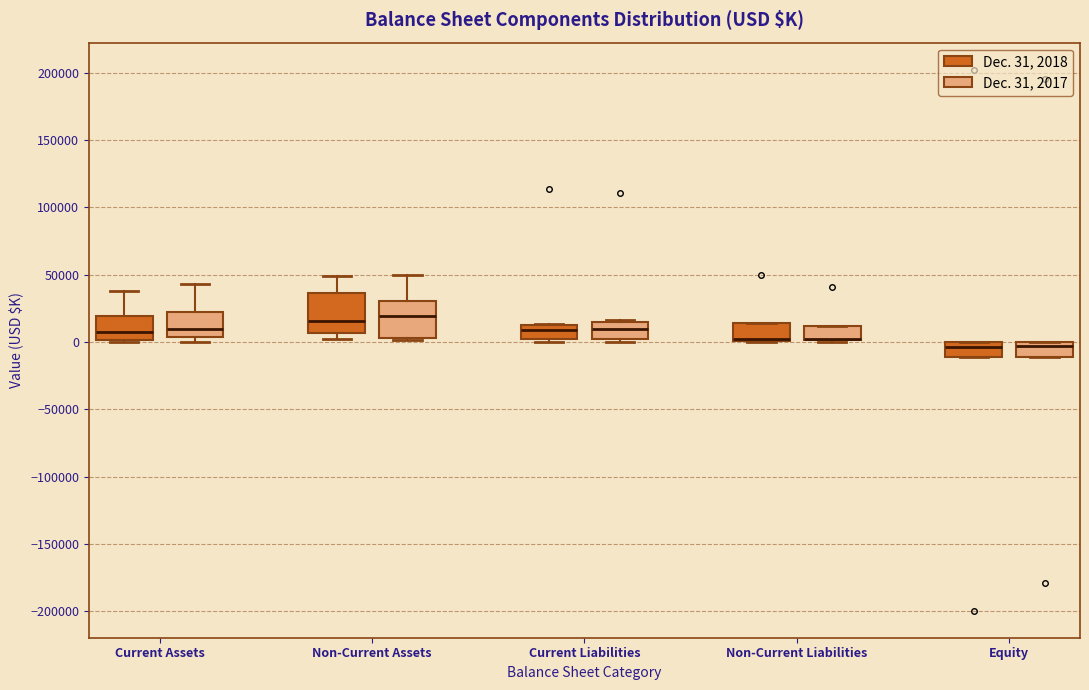

Reading left to right, transcribe this box plot: for each box, give where its median line is, the range the box spans, and where its two whiskers end, as read against the y-axis. The values are not printed on the chart, so give them approximately, as read against the axis.

Current Assets (Dec. 31, 2018): median 10000, box 0 to 20000, whiskers 0 (just below the box's lower edge) to 40000
Current Assets (Dec. 31, 2017): median 10000, box 5000 to 20000, whiskers 0 to 45000
Non-Current Assets (Dec. 31, 2018): median 15000, box 5000 to 35000, whiskers 0 to 50000
Non-Current Assets (Dec. 31, 2017): median 20000, box 5000 to 30000, whiskers 0 to 50000
Current Liabilities (Dec. 31, 2018): median 10000 (just below the box's upper edge), box 5000 to 10000, whiskers 0 to 15000
Current Liabilities (Dec. 31, 2017): median 10000, box 5000 to 15000, whiskers 0 to 15000
Non-Current Liabilities (Dec. 31, 2018): median 0 (drawn on the box's lower edge), box 0 to 15000, whiskers 0 to 15000
Non-Current Liabilities (Dec. 31, 2017): median 0 (drawn on the box's lower edge), box 0 to 10000, whiskers 0 to 10000
Equity (Dec. 31, 2018): median -5000, box -10000 to 0, whiskers -10000 to 0
Equity (Dec. 31, 2017): median -5000, box -10000 to 0, whiskers -10000 to 0